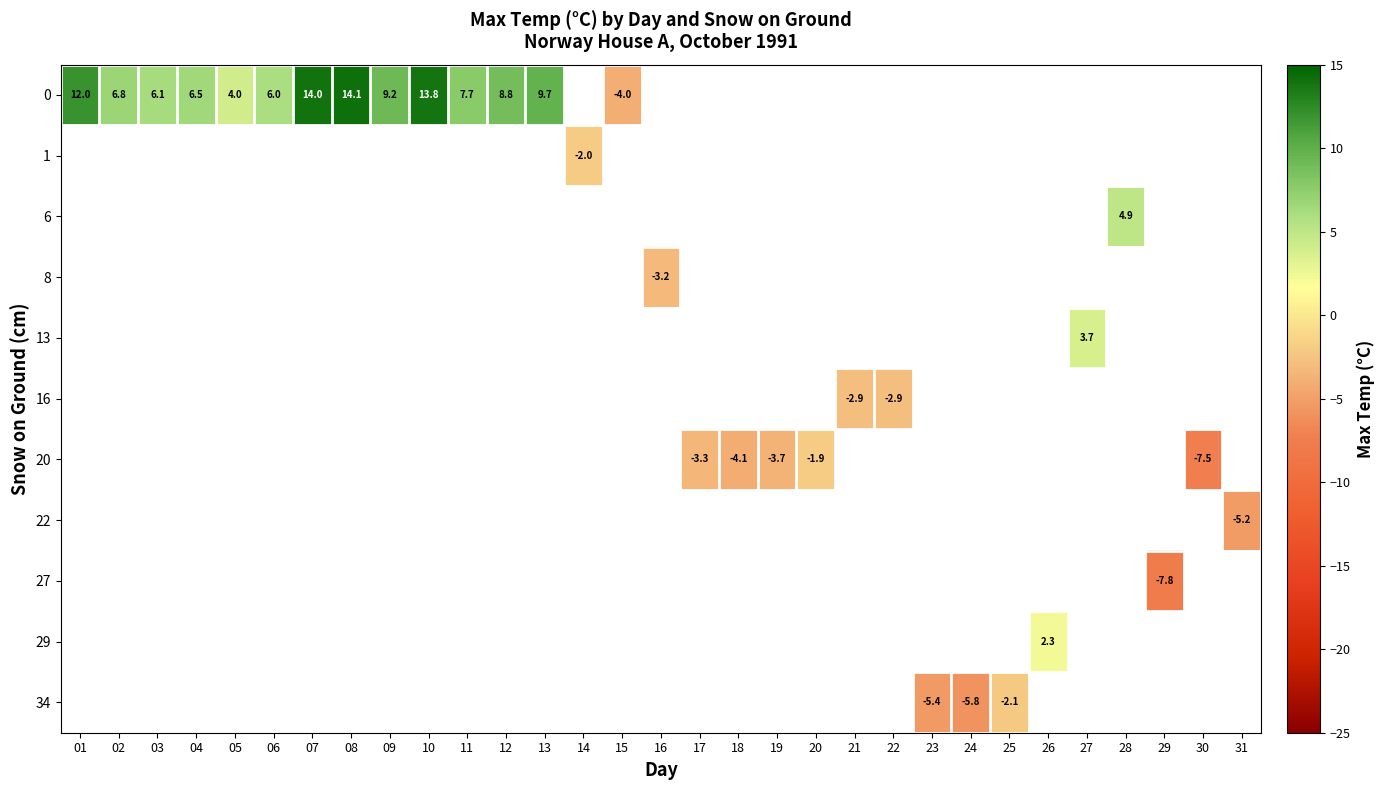

Which series has the largest range (max minus min)?

row_0